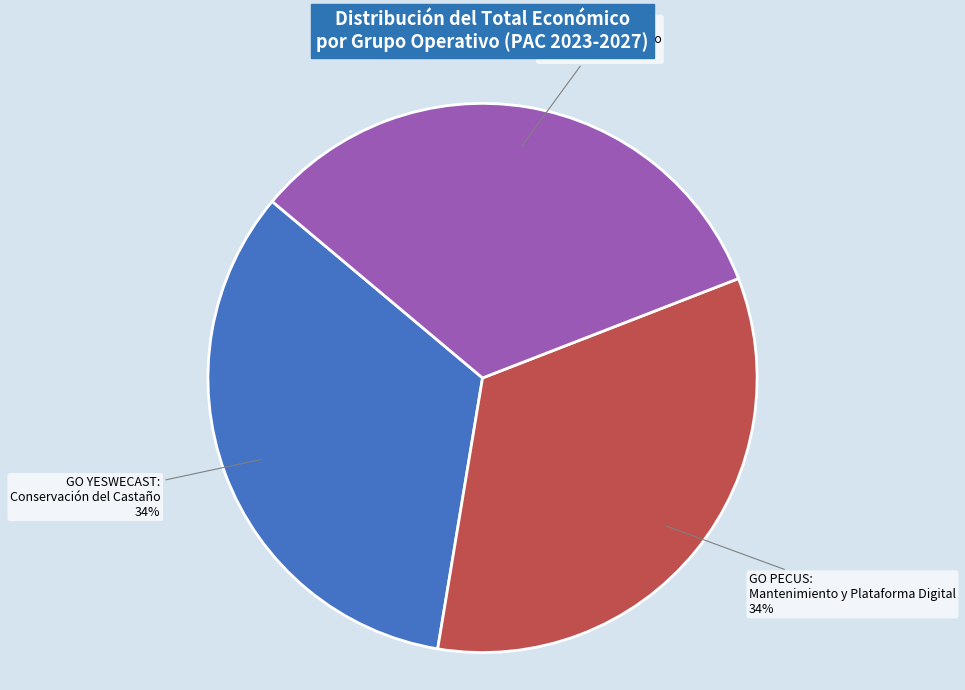

Which category has the smallest portion of the pie?

GO CLIMSOSTRIGO: Contribución al Trigo